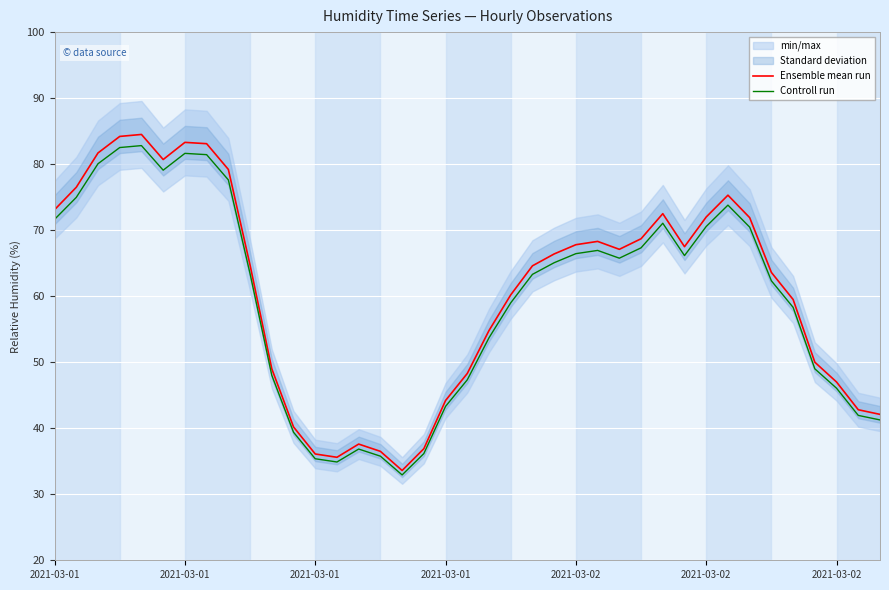

What is the total value across all series at 32?

142.4